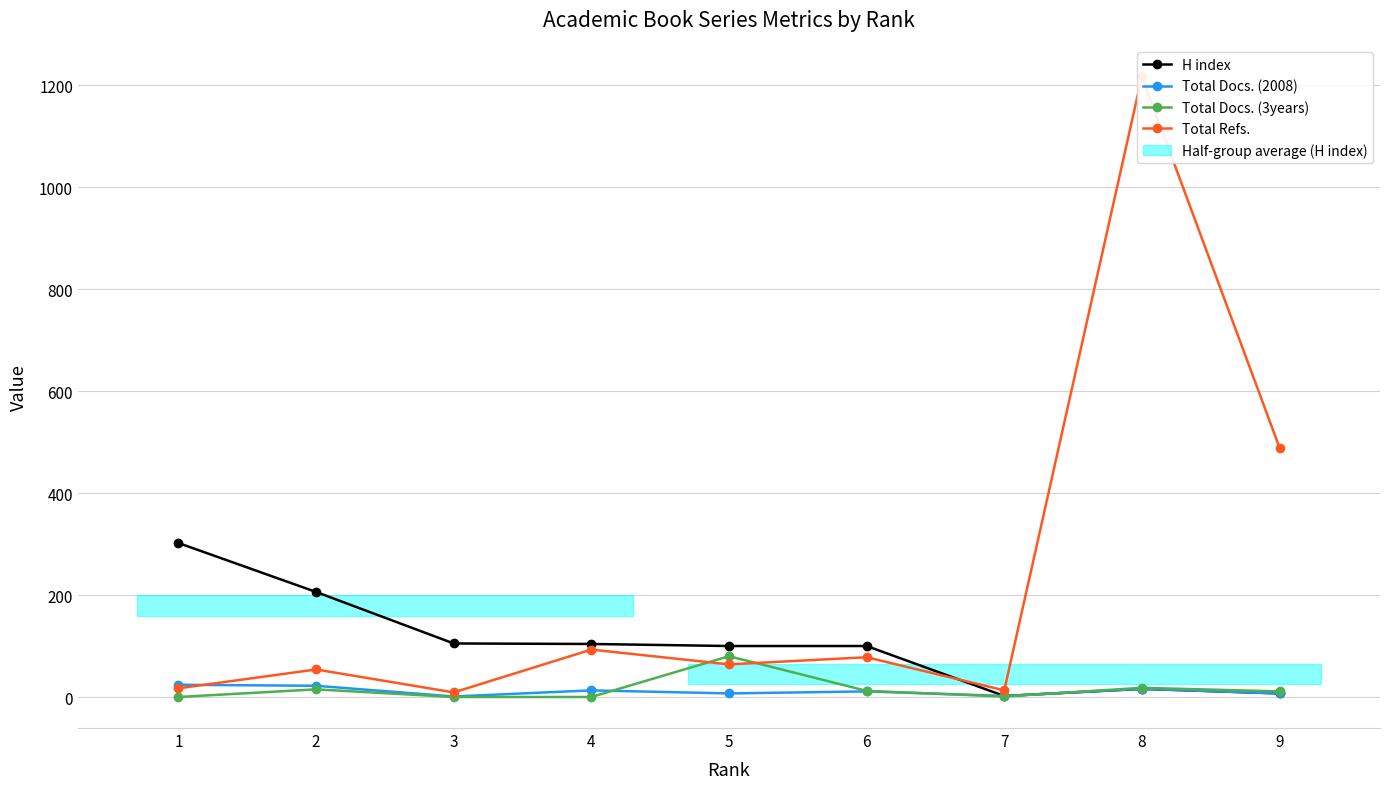

Is it true that H index equals 10 at 9?

False